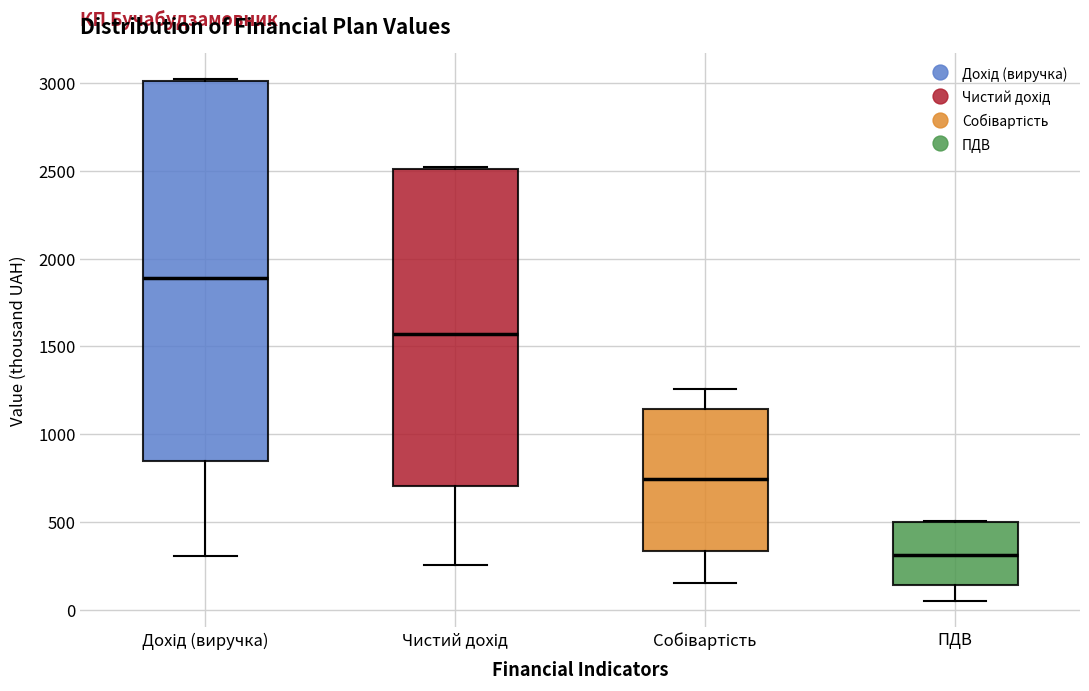

Reading left to right, transcribe this box plot: for each box, give where its median line is, the range the box spans, and where its two whiskers end, as read against the y-axis. The values are not printed on the chart, so give them approximately, as read against the axis.

Дохід (виручка): median 1900, box 850 to 3000, whiskers 300 to 3000
Чистий дохід: median 1550, box 700 to 2500, whiskers 250 to 2500
Собівартість: median 750, box 350 to 1150, whiskers 150 to 1250
ПДВ: median 300, box 150 to 500, whiskers 50 to 500